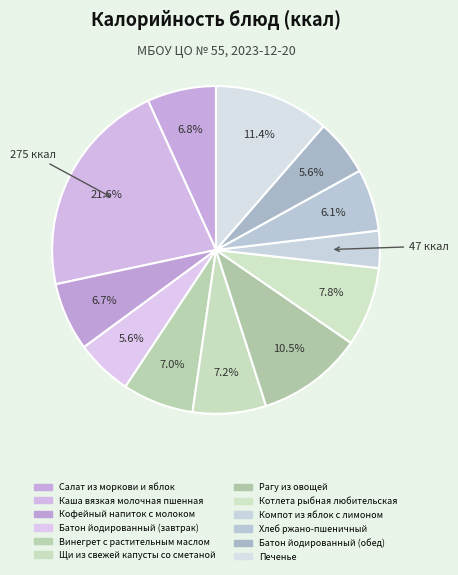

Is it true that Кофейный напиток с молоком is 7% of the pie?

True